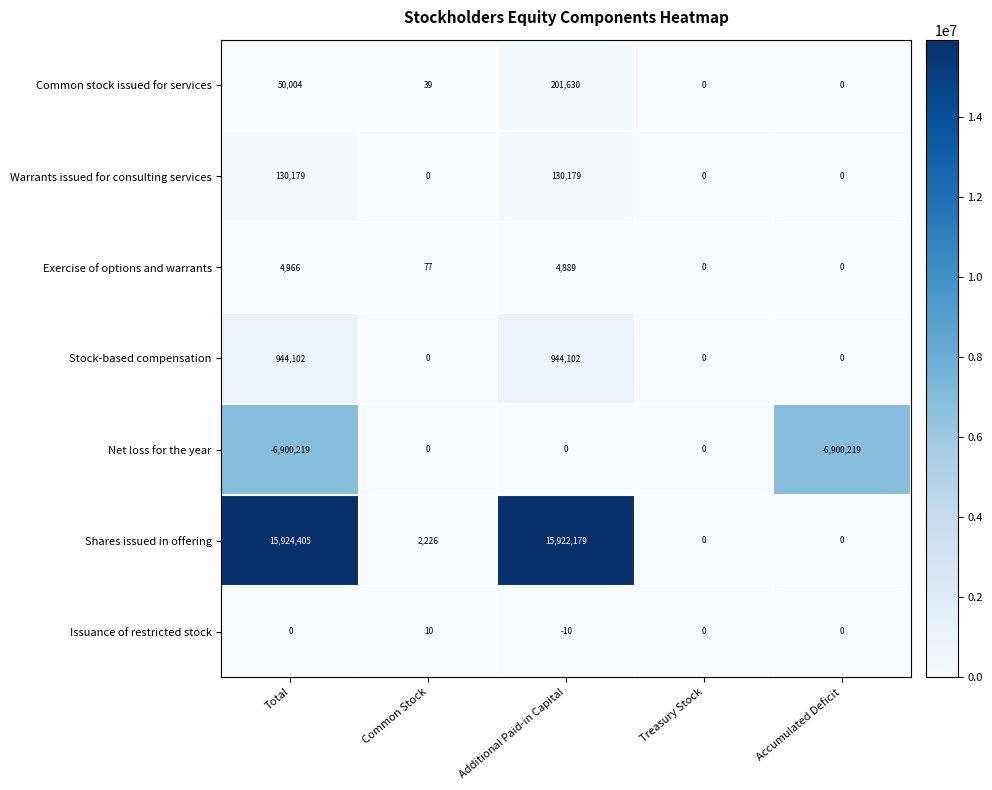

Where is Common stock issued for services nearest to the value 100815?

Total